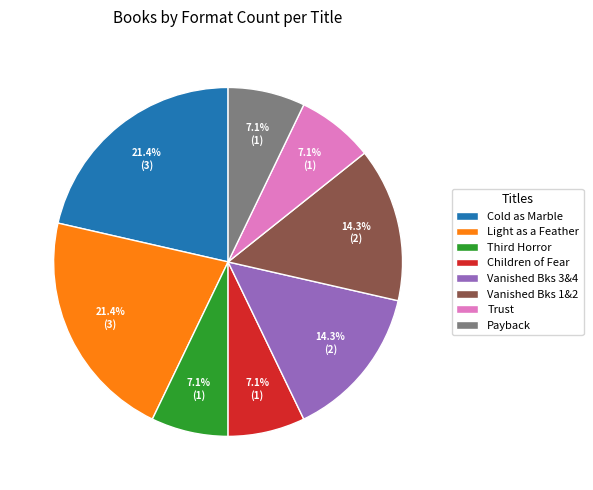

How much of the chart is everything except Light as a Feather?

78.6%